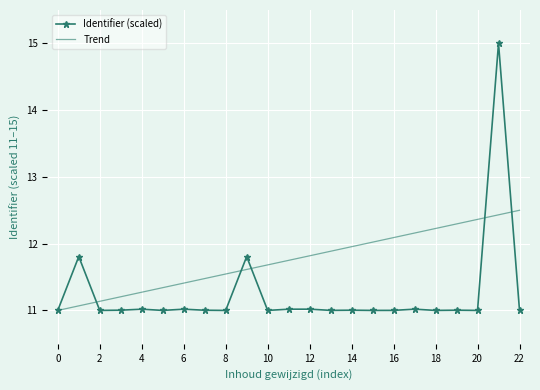

What is the sum of all Identifier (scaled) values?

258.7